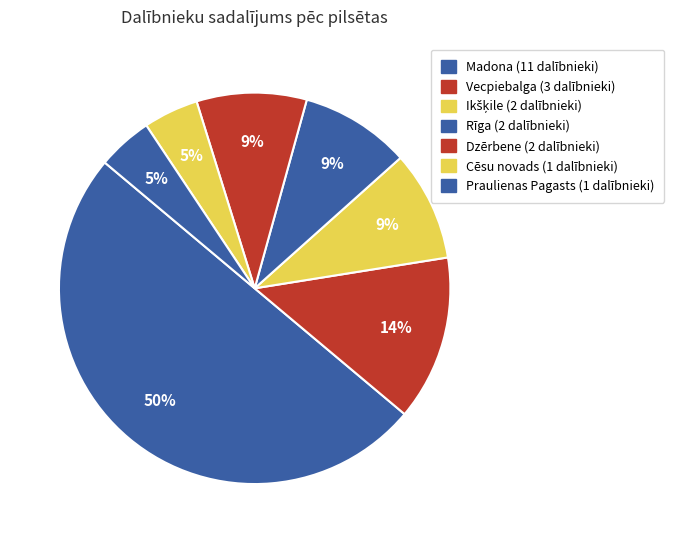

How many segments does this pie chart have?

7